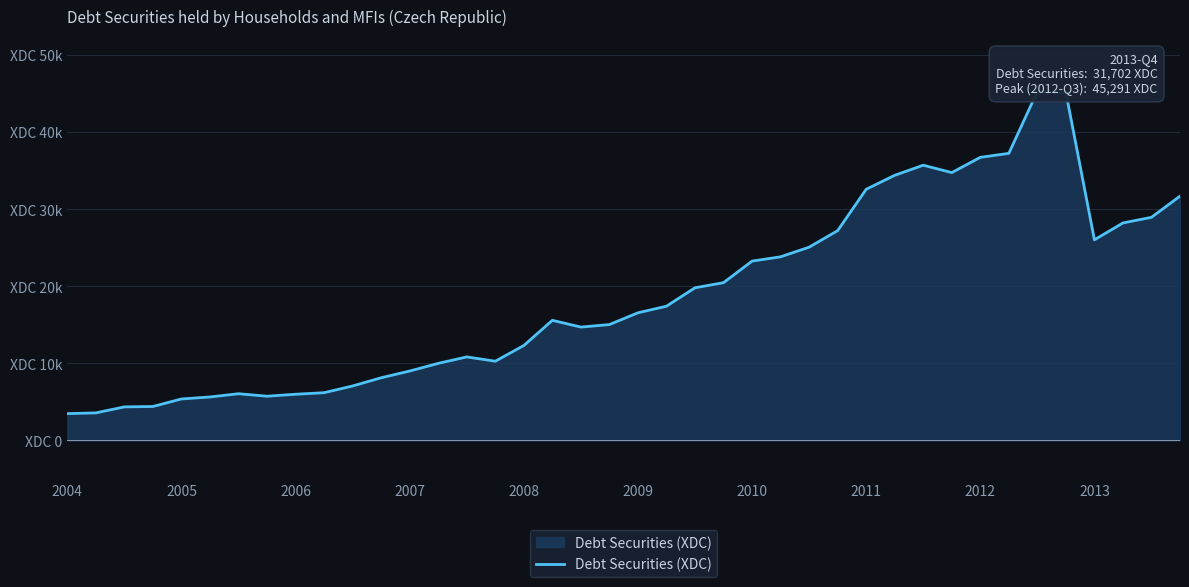

True or false: the data shows 30974 at 2010.

False